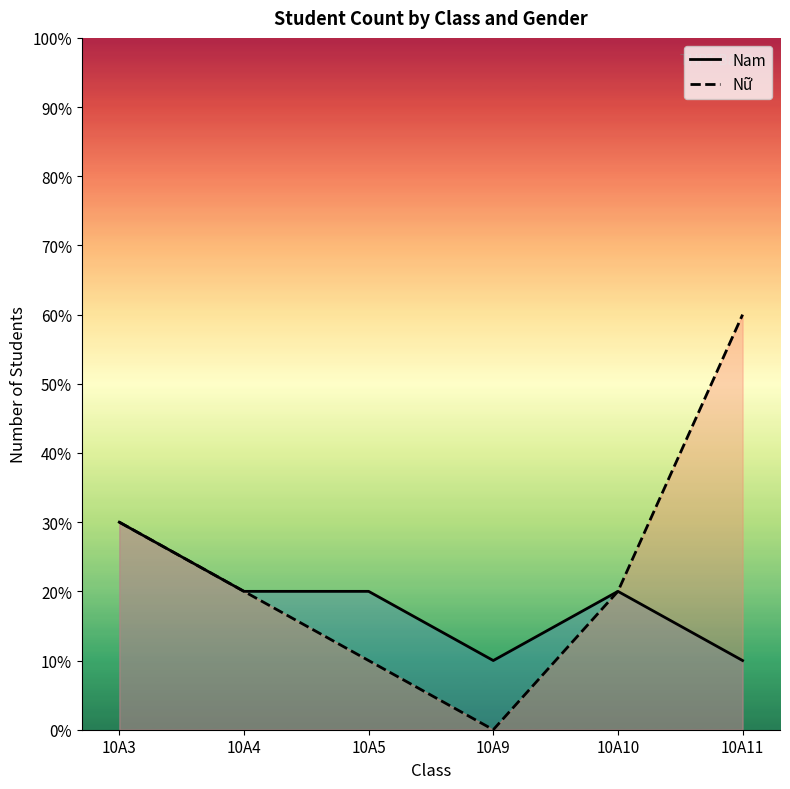

What are all the series names shown in the legend?

Nam, Nữ